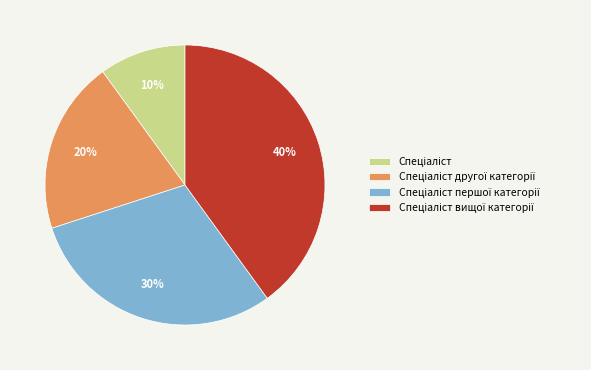

How many segments does this pie chart have?

4